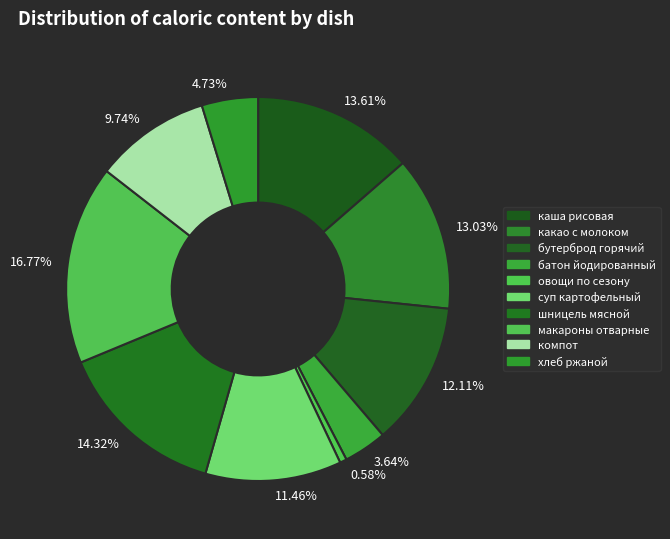

Is there any slice that represents more than half of the pie?

No